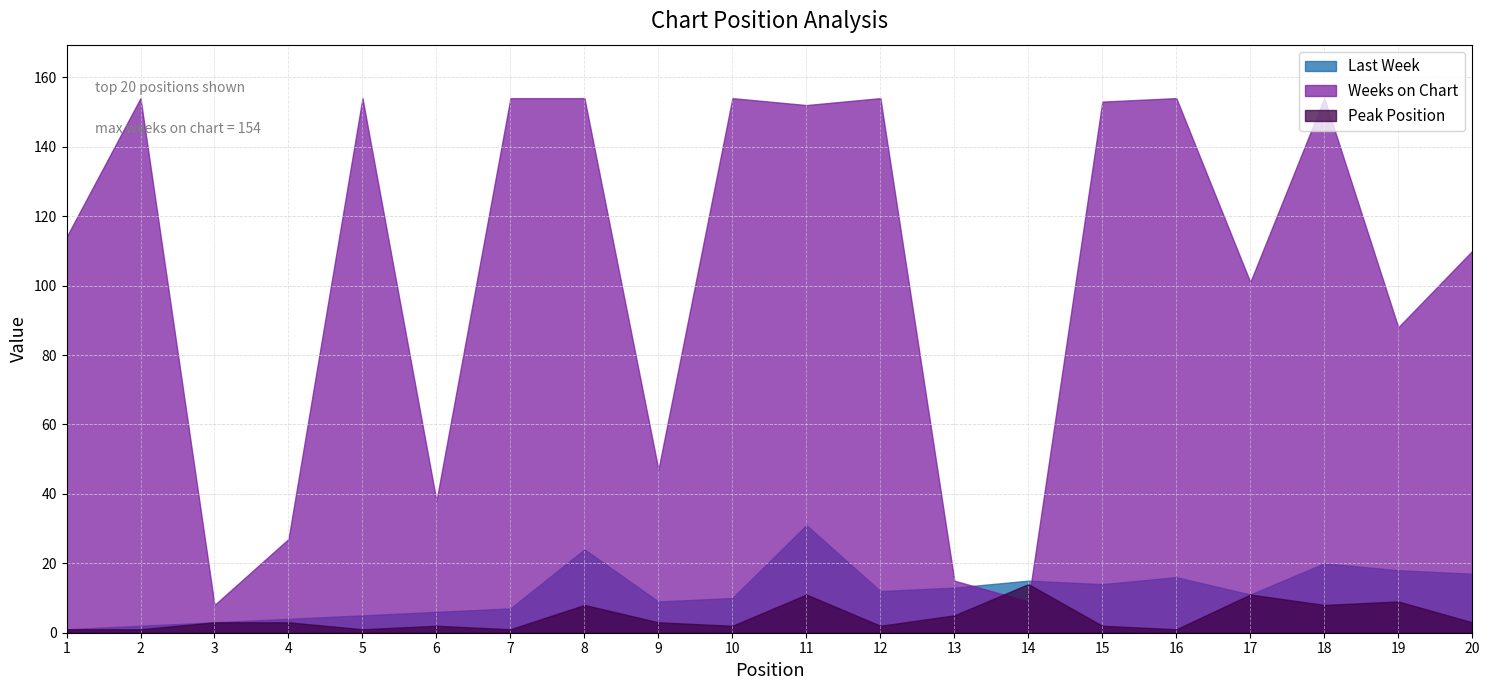

Reading left to right, transcribe all the data shown in this chart.

Last Week: 1=1	2=2	3=3	4=4	5=5	6=6	7=7	8=24	9=9	10=10	11=31	12=12	13=13	14=15	15=14	16=16	17=11	18=20	19=18	20=17
Weeks on Chart: 1=114	2=154	3=8	4=27	5=154	6=38	7=154	8=154	9=47	10=154	11=152	12=154	13=15	14=9	15=153	16=154	17=101	18=154	19=88	20=110
Peak Position: 1=1	2=1	3=3	4=3	5=1	6=2	7=1	8=8	9=3	10=2	11=11	12=2	13=5	14=14	15=2	16=1	17=11	18=8	19=9	20=3